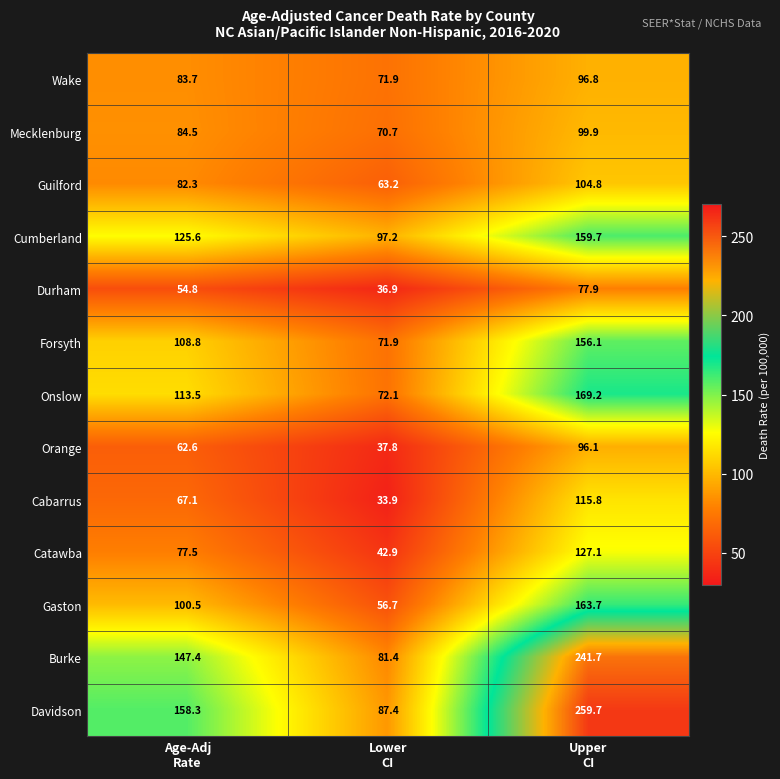

Between Lower
CI and Upper
CI, which series saw the biggest shift?

Davidson